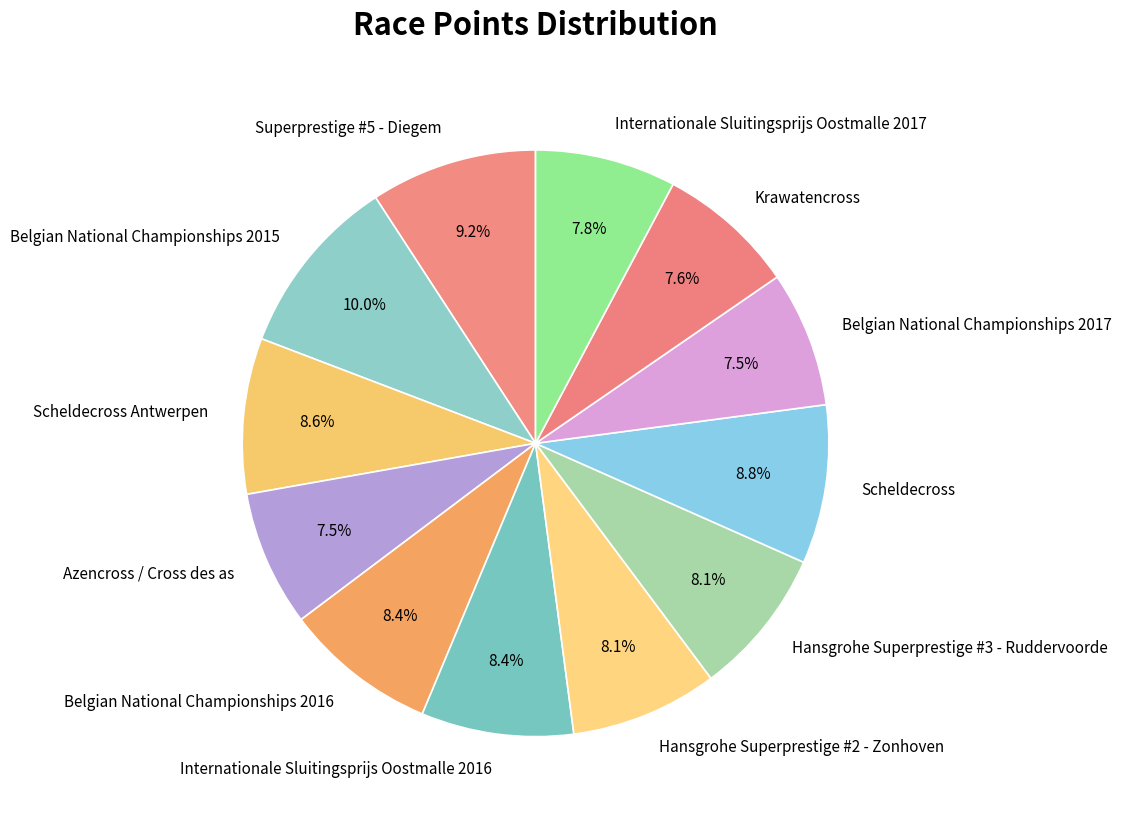

The Scheldecross Antwerpen slice represents 9% of the pie. True or false?

True